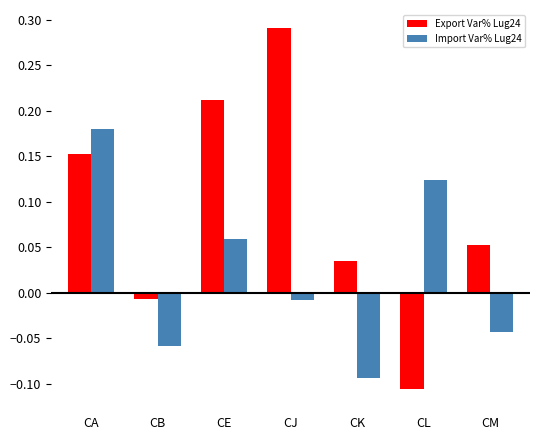

Where is Import Var% Lug24 nearest to the value 0?

CJ